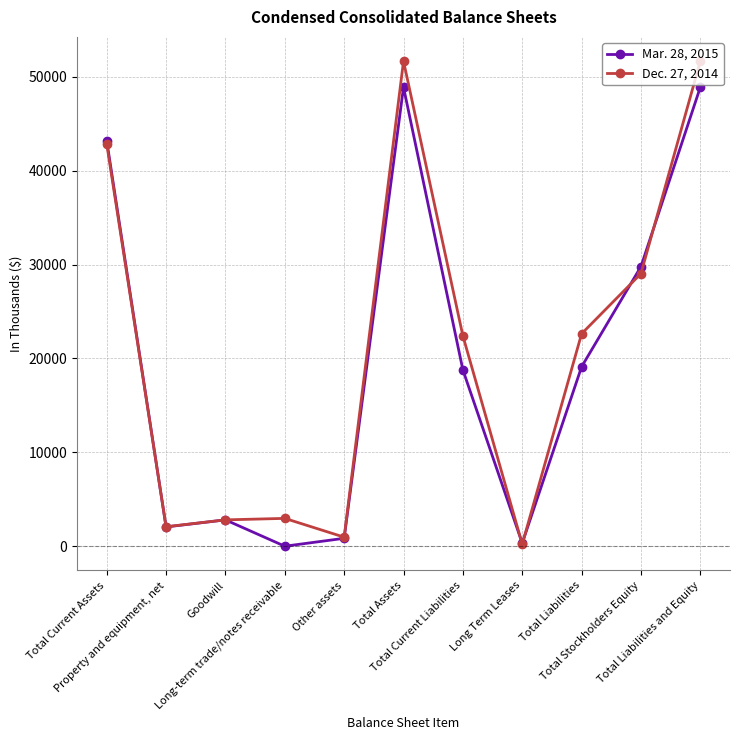

List the series in order of their overall mean, highest first.

Dec. 27, 2014, Mar. 28, 2015